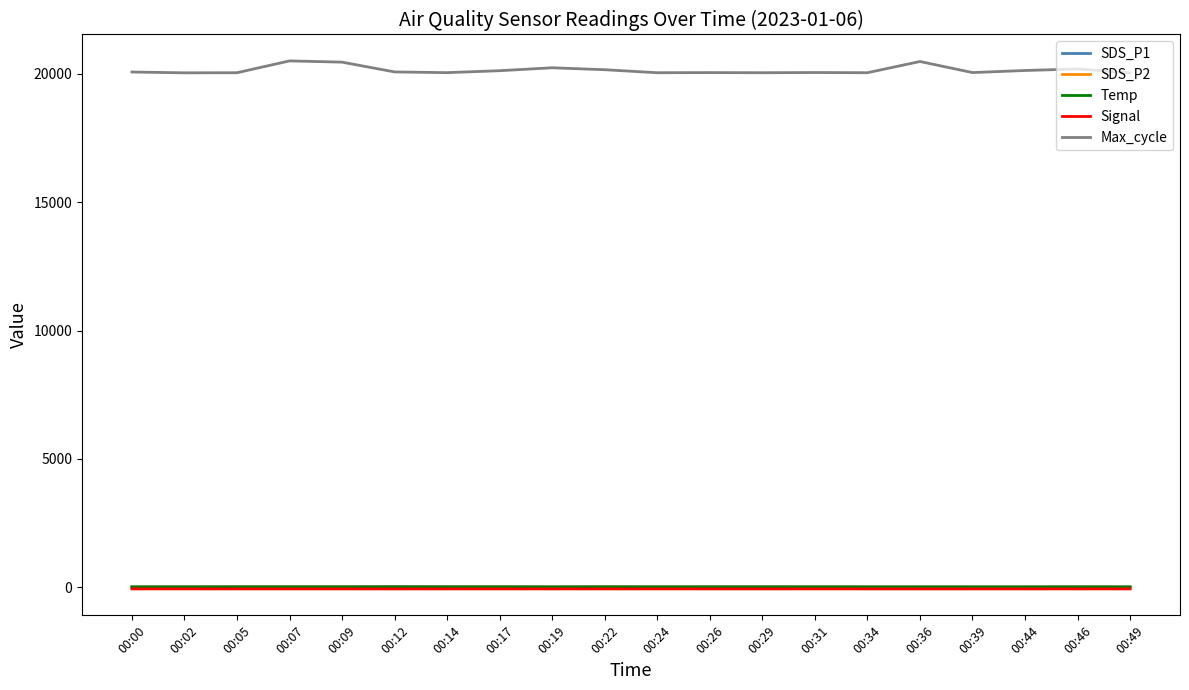

Is the value of Max_cycle at 00:34 greater than the value of SDS_P2 at 00:44?

Yes